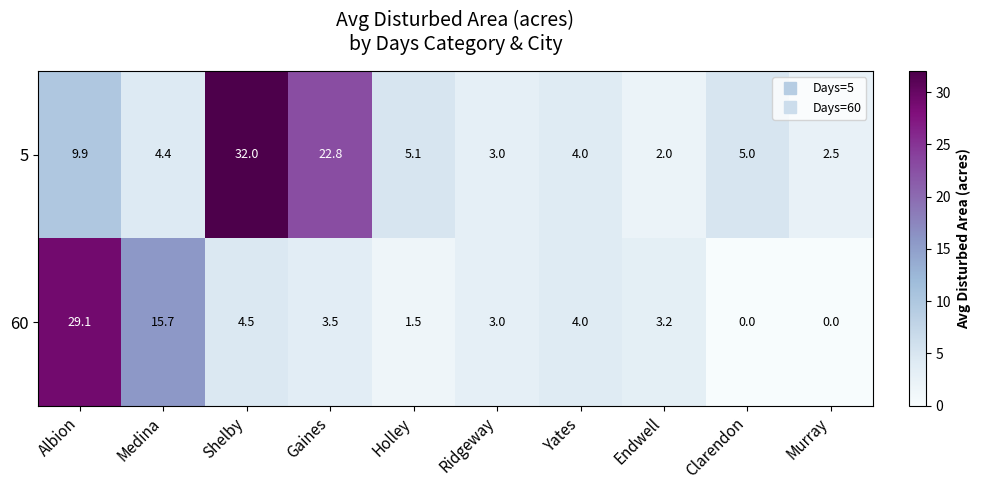

The 5 series shows 4.0 at Yates. True or false?

True